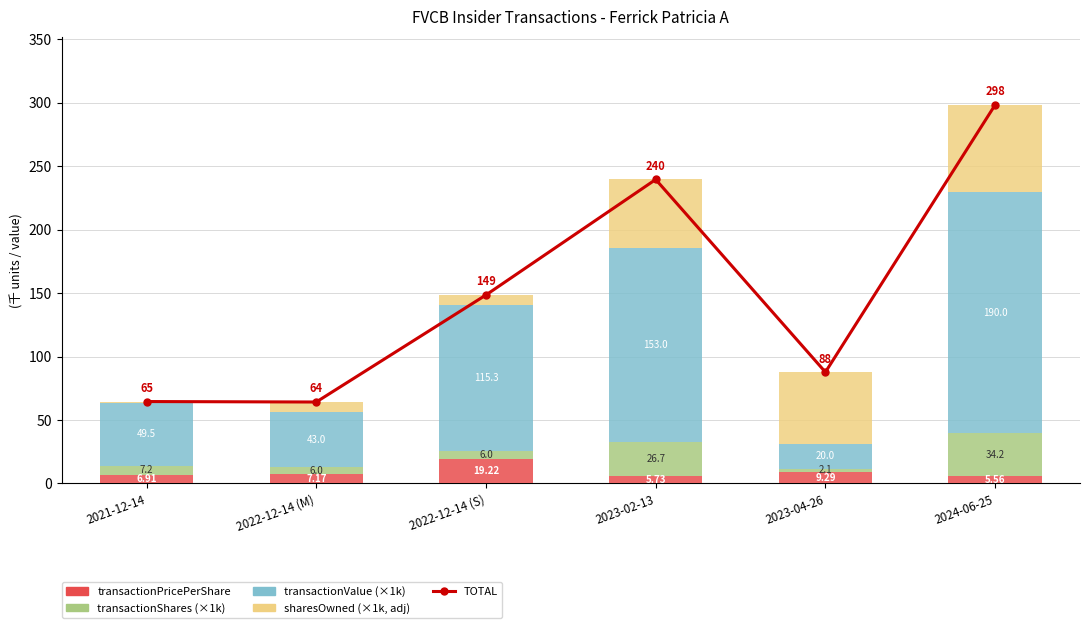

What is the label of the 6th bar from the right?

2021-12-14